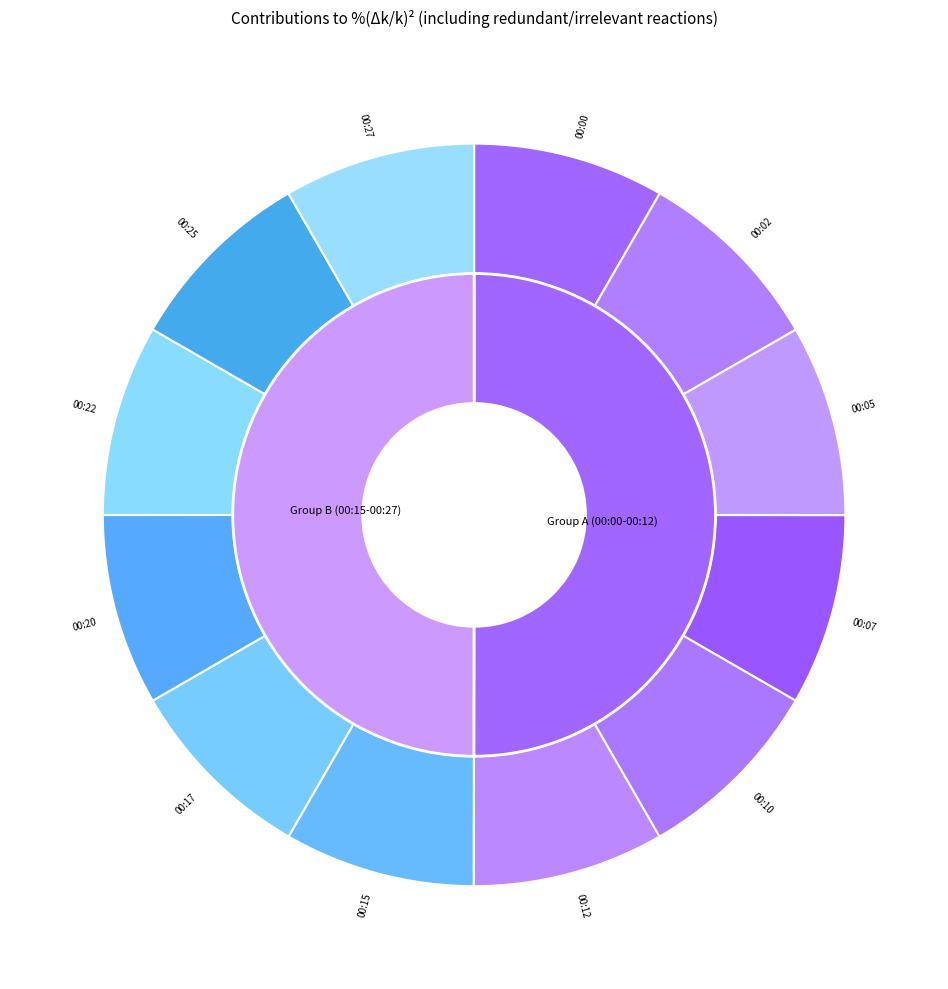

To the nearest percent, what percentage of the pie is 00:20?

8%